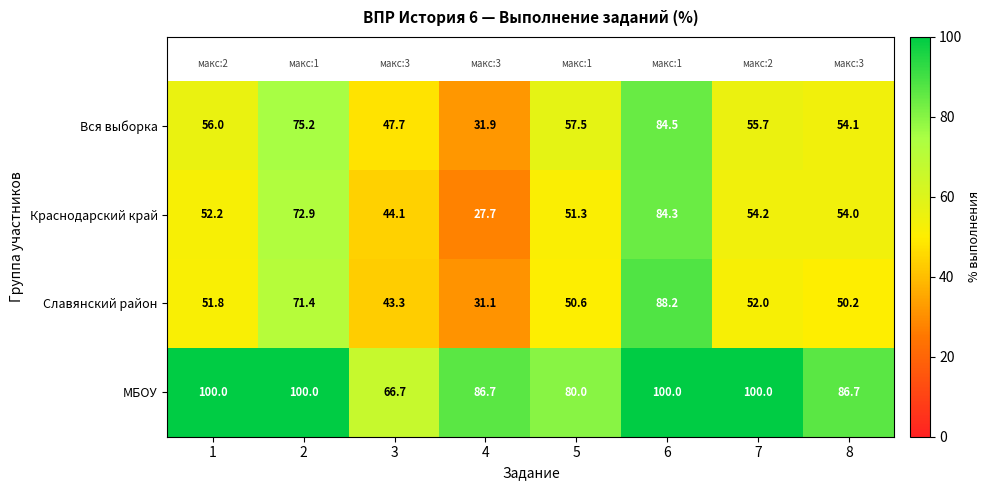

Which series has the largest total across all categories?

МБОУ